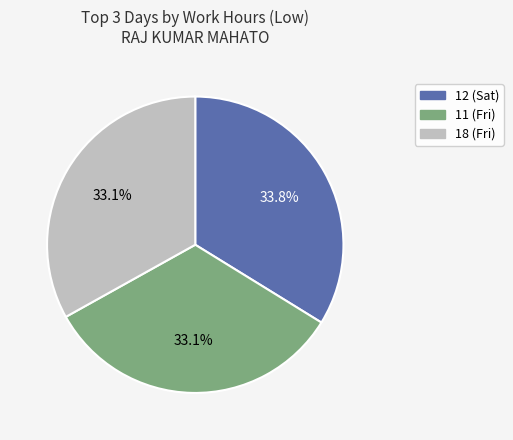

Does any single category account for the majority?

No